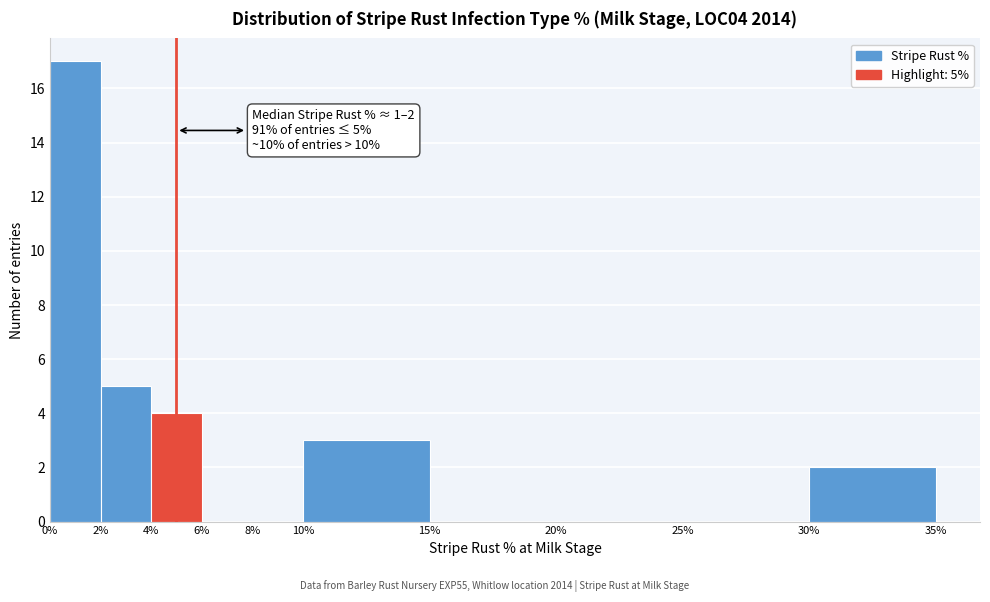

Which range on the x-axis has the tallest bar?

0% to 2%